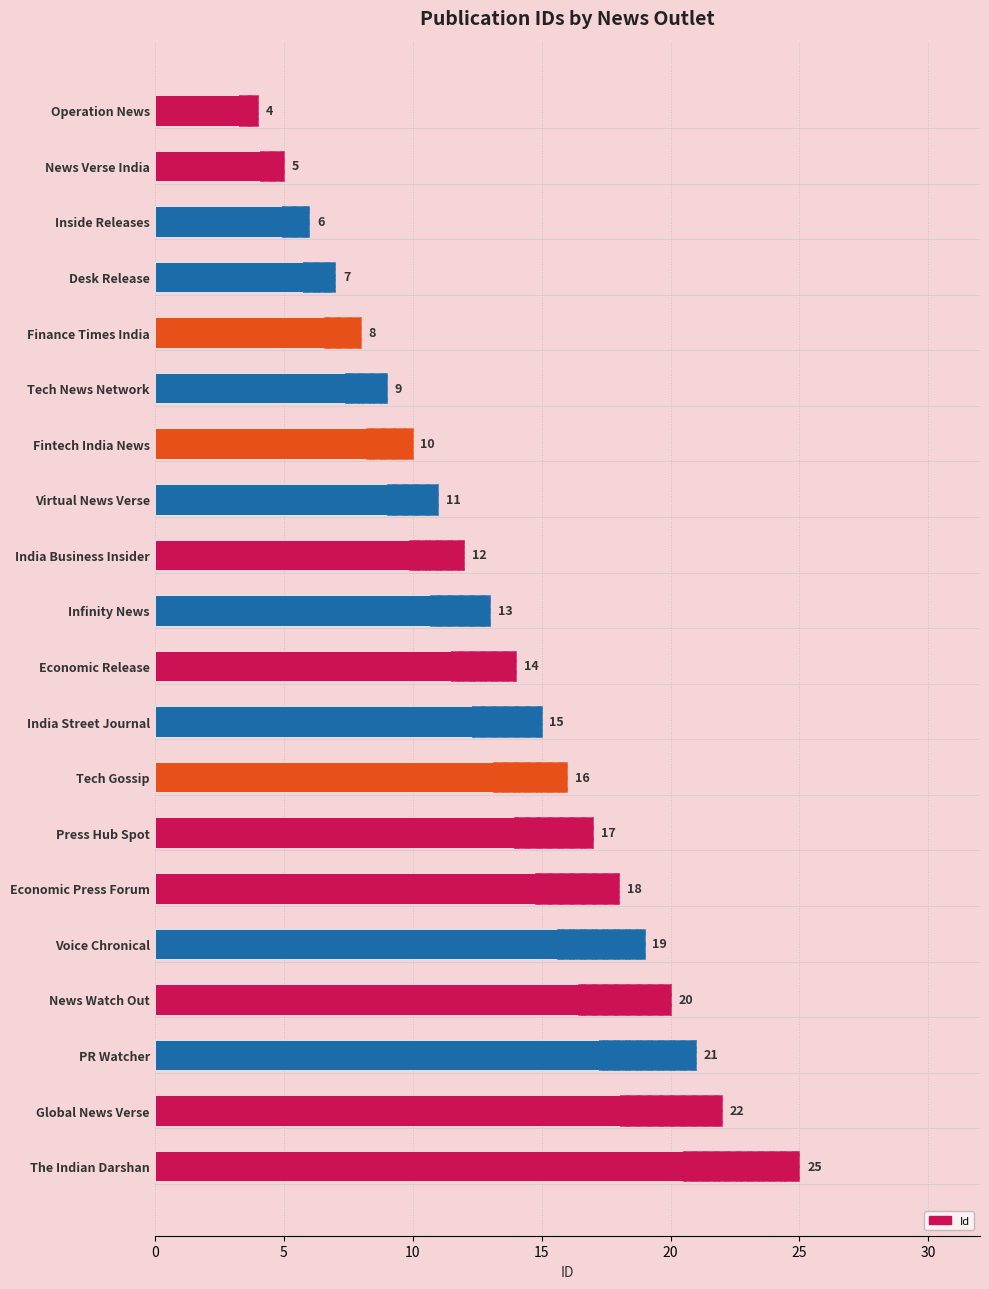

Are the bars grouped side by side (vs. stacked)?

No